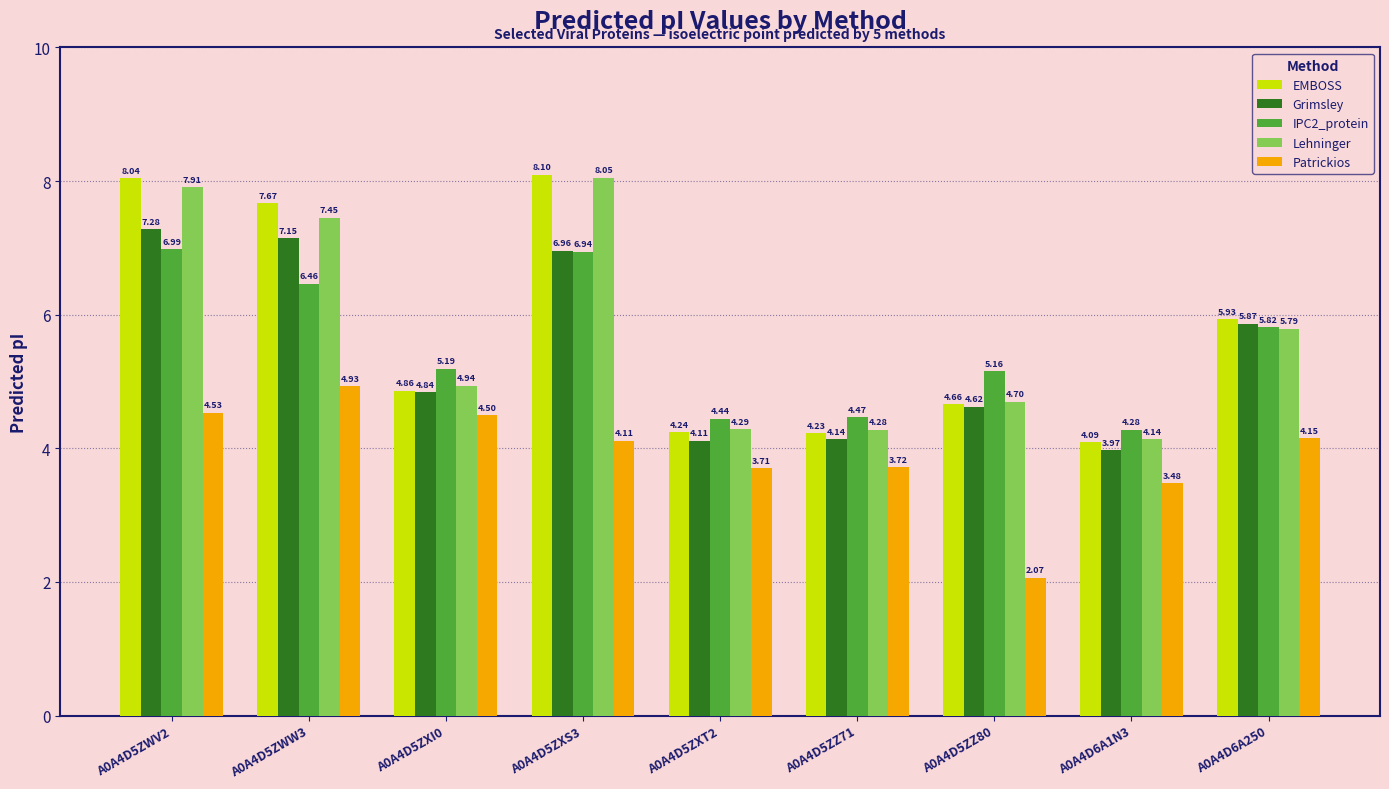

How many groups of bars are there?

9